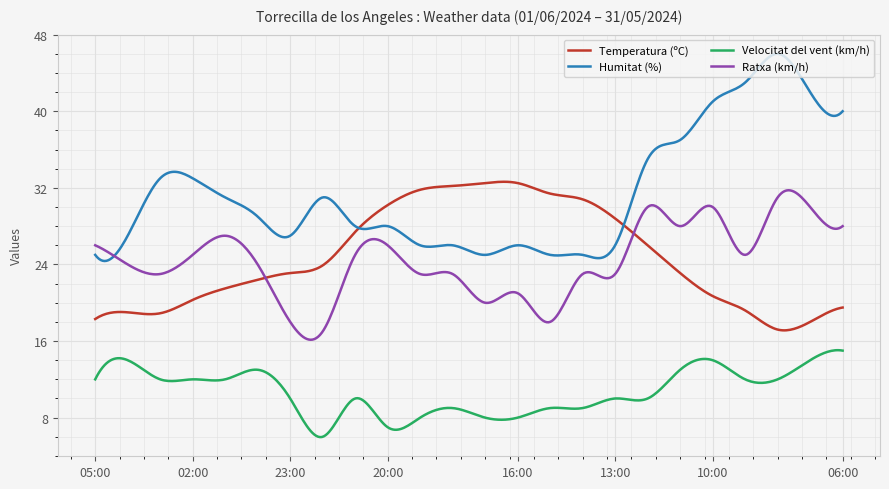

Which series has the widest spread of values?

Humitat (%)